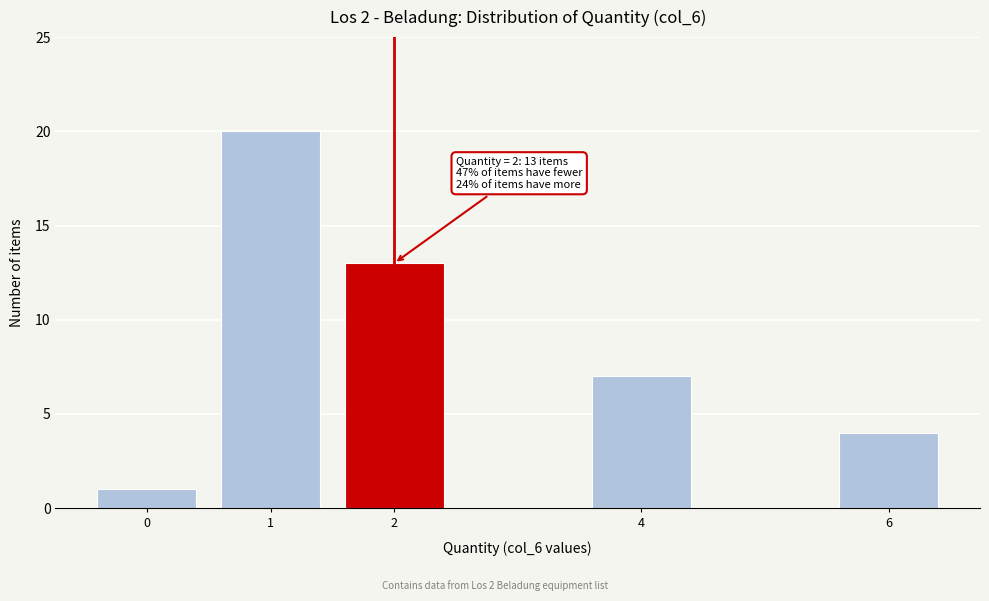

Reading left to right, what are all the values shown in this chart?

1	20	13	7	4